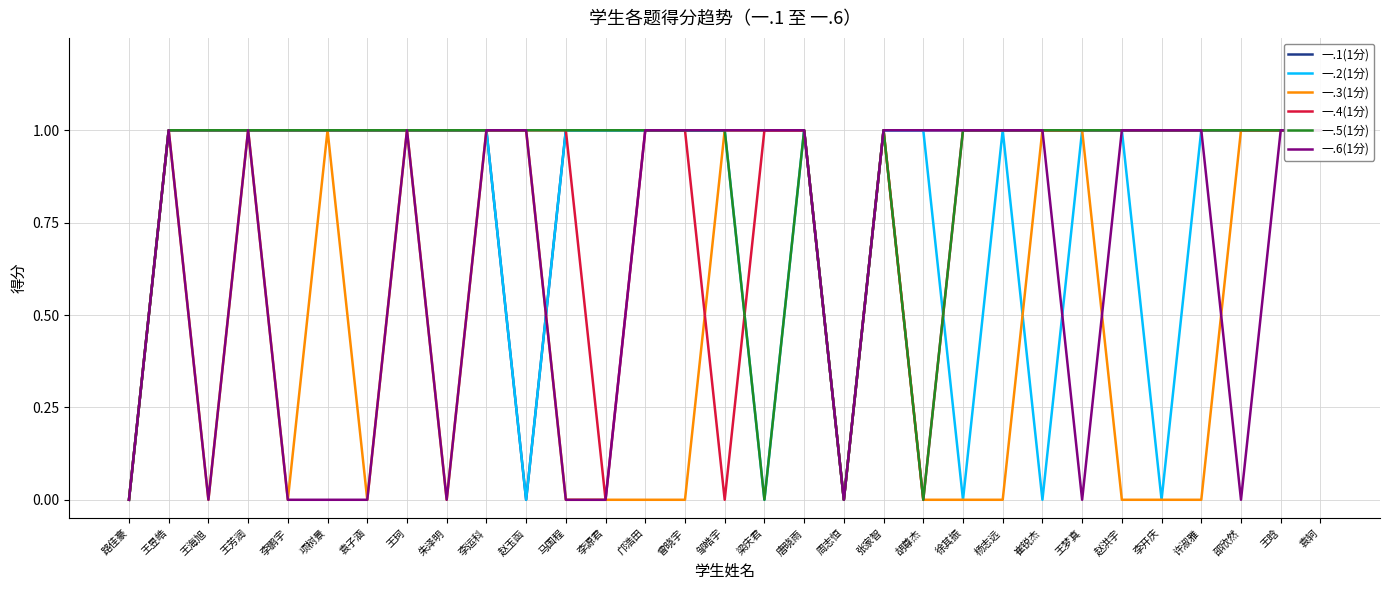

What is the maximum value shown in the chart?

1